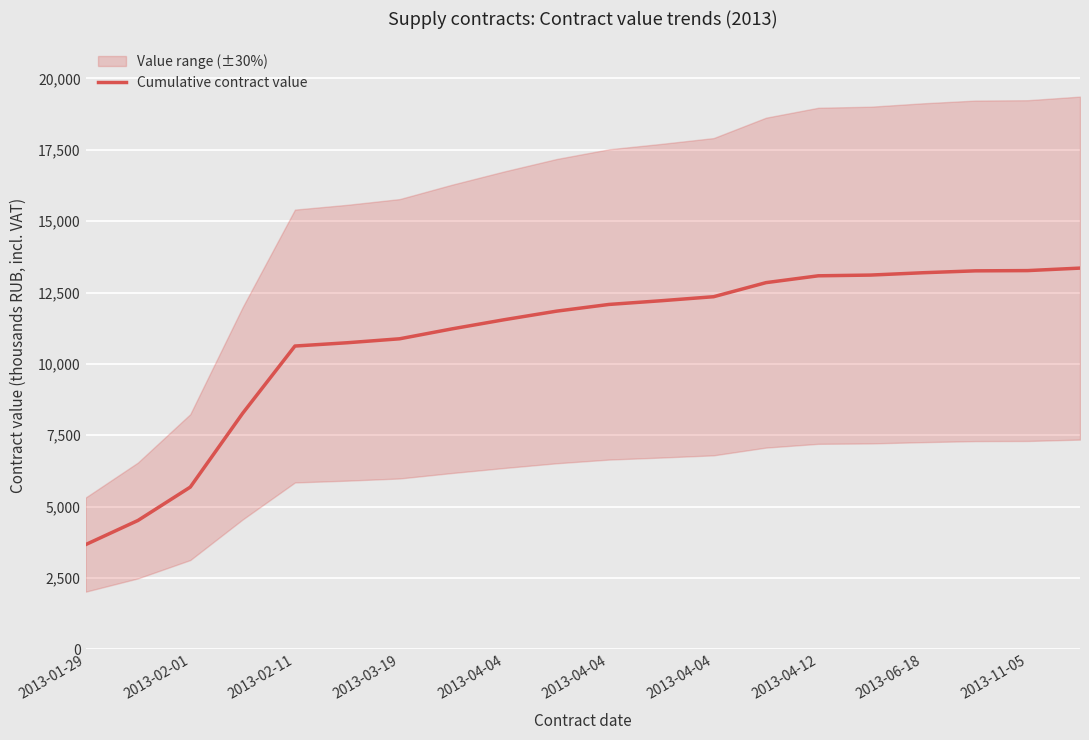

Which category has the highest value across all series?

19